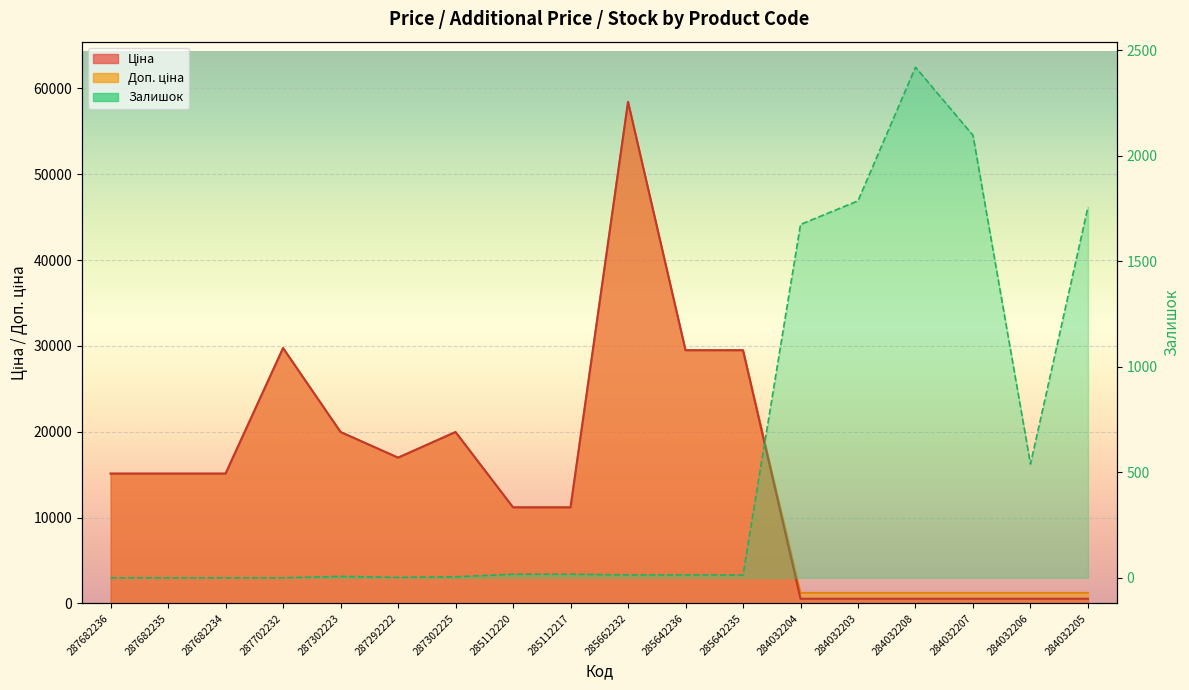

Which series changed the most between 287292222 and 284032207?

Ціна